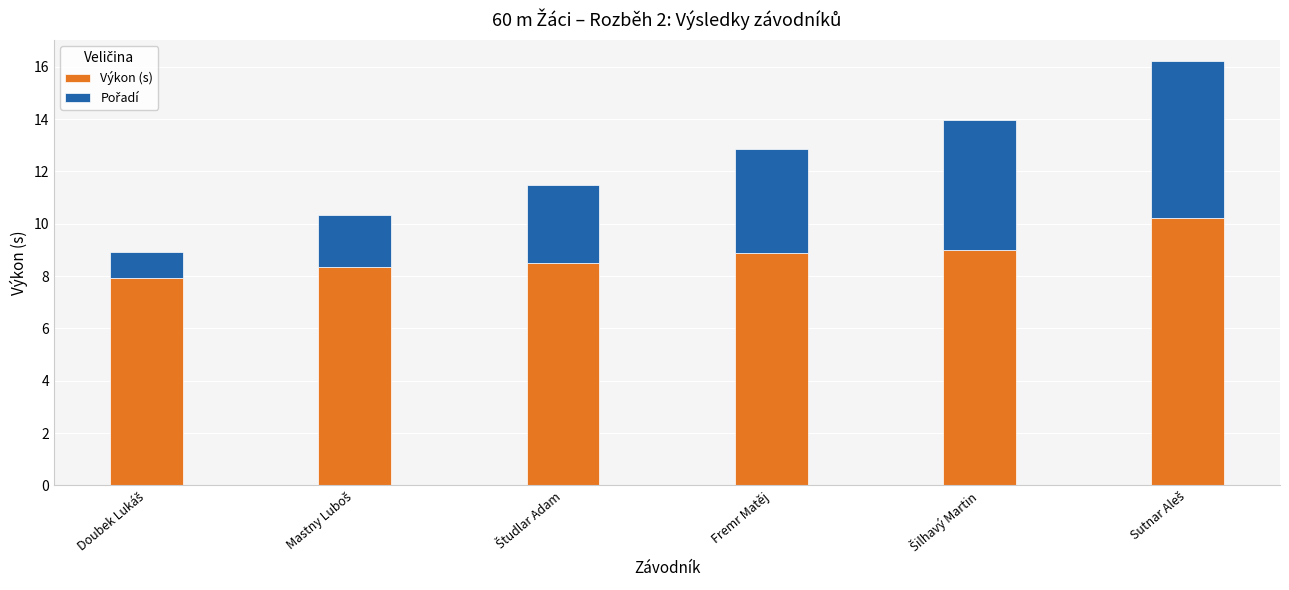

What is the difference between the maximum and minimum values in the Výkon (s) series?

2.3